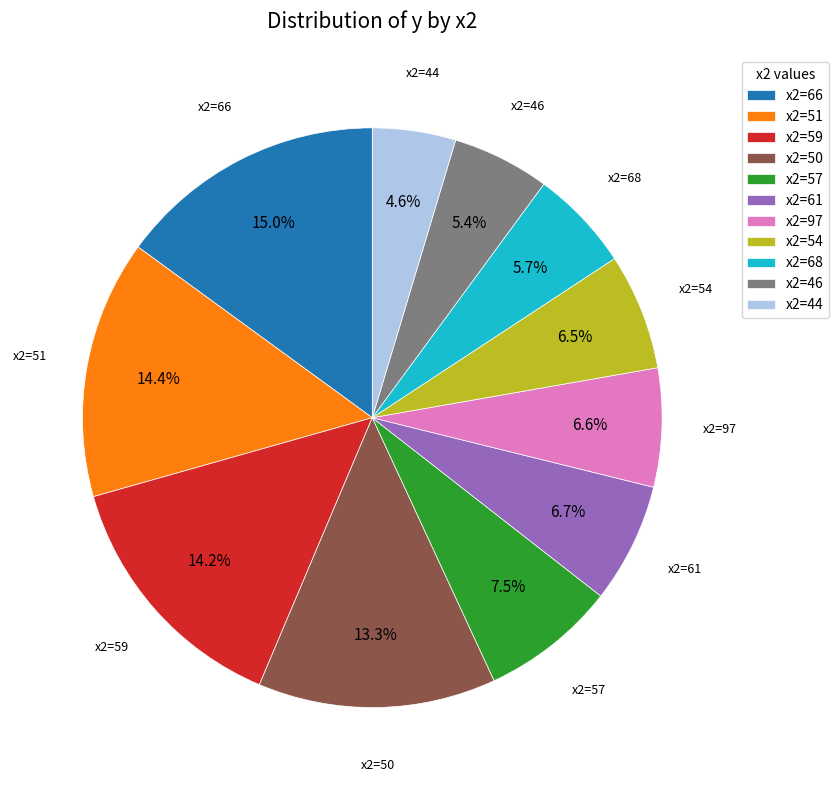

Does any single category account for the majority?

No